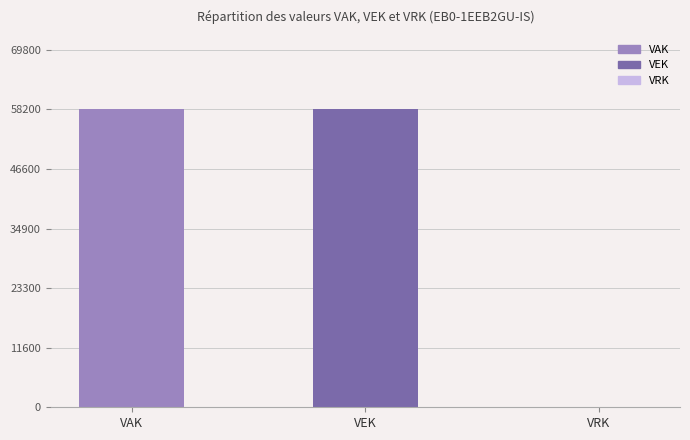

The value at VRK is -35075. True or false?

False